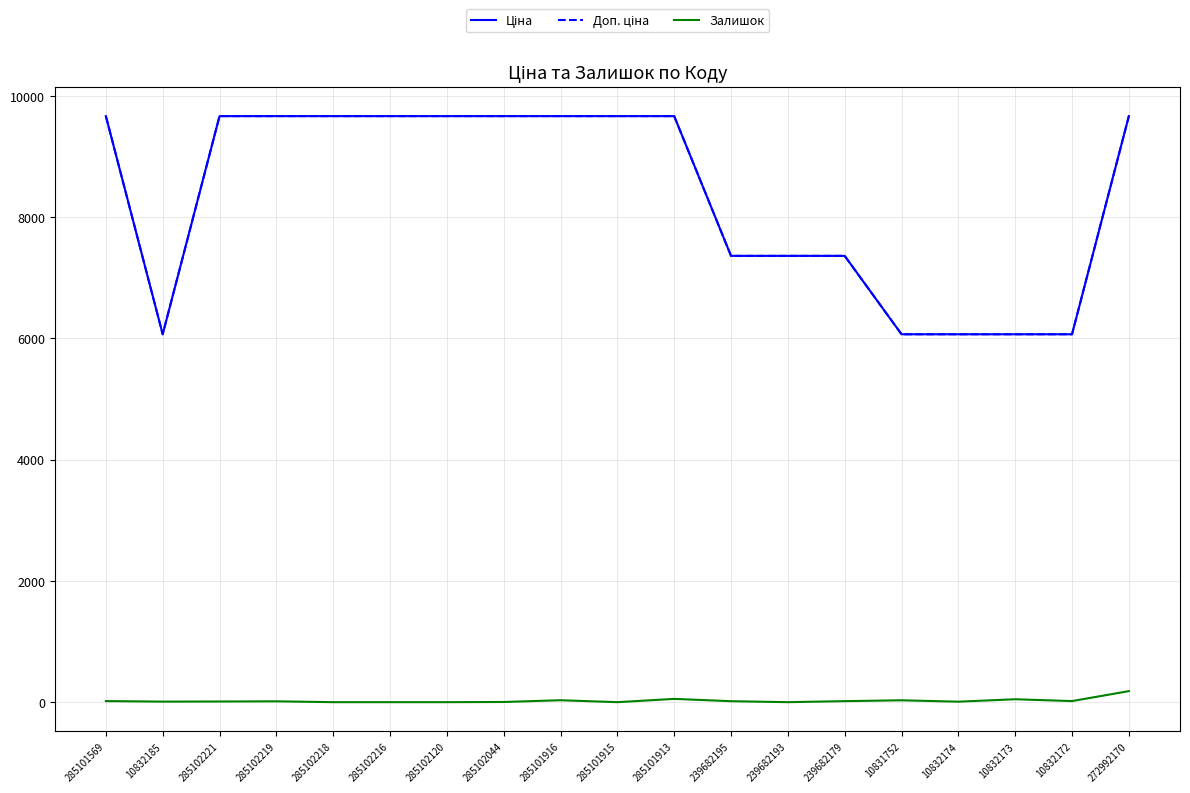

Which series has the largest range (max minus min)?

Ціна